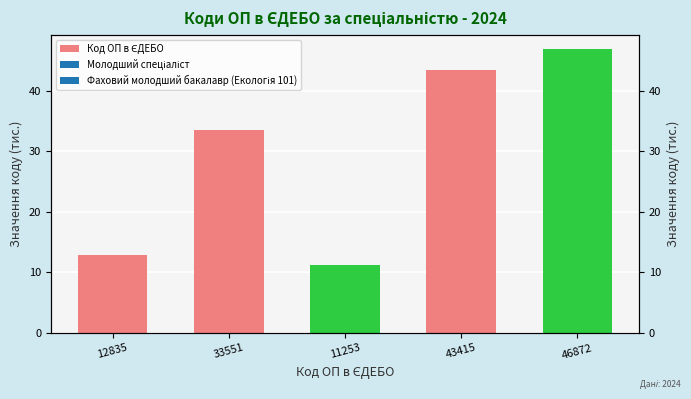

Reading left to right, transcribe all the data shown in this chart.

12.8	33.6	11.3	43.4	46.9